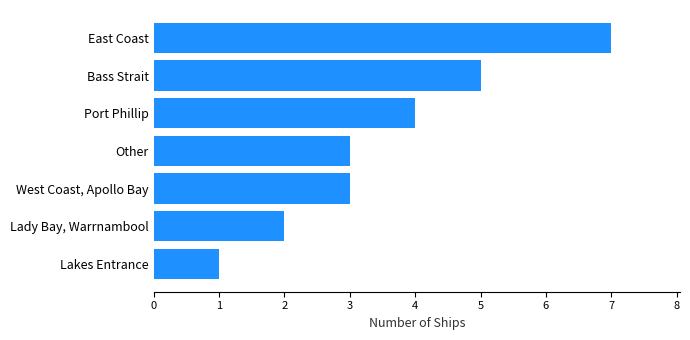

Count the values in the range 2 to 5.

5